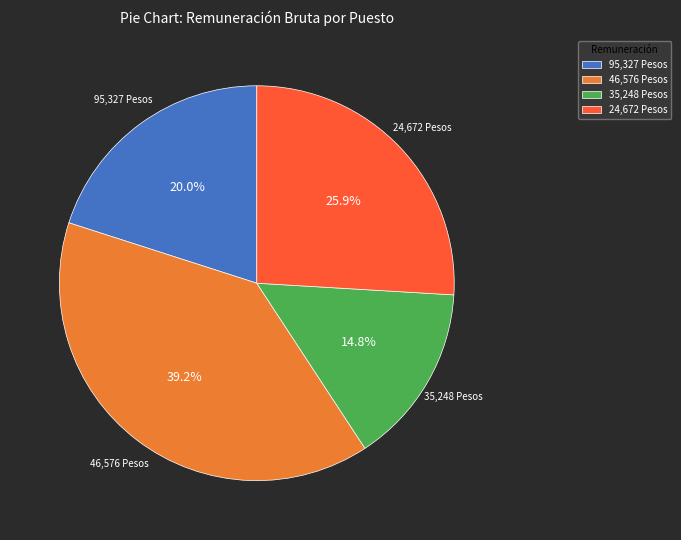

What percentage is NOT represented by 24,672 Pesos?

74.1%